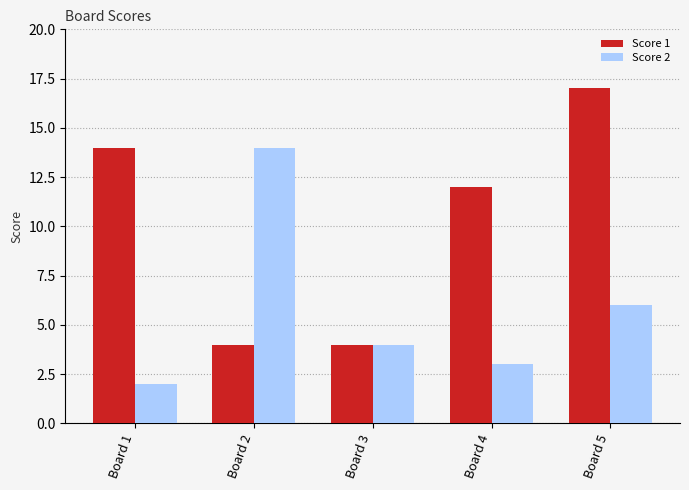

How many distinct data groups are displayed?

2